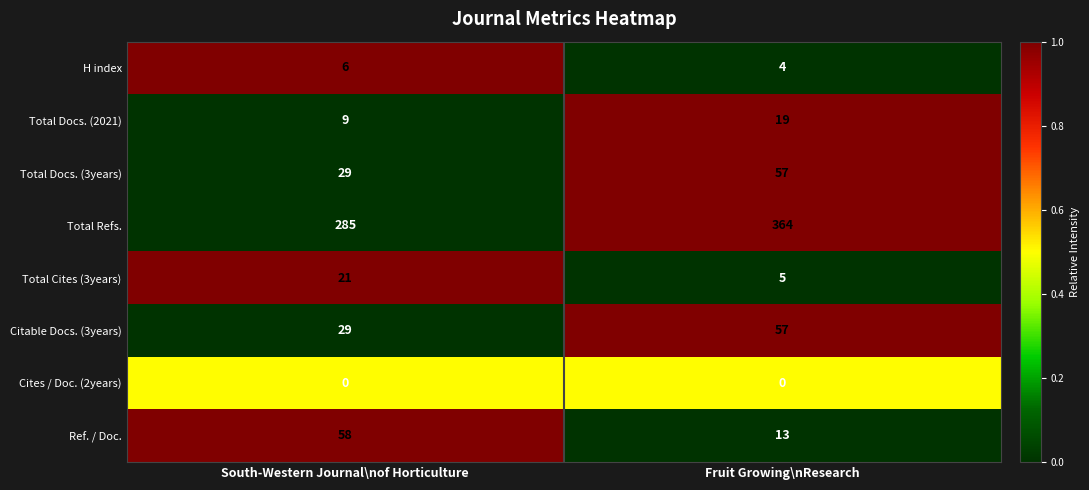

Reading left to right, list all the values displayed in this chart.

H index: South-Western Journal\nof Horticulture=6	Fruit Growing\nResearch=4
Total Docs. (2021): South-Western Journal\nof Horticulture=9	Fruit Growing\nResearch=19
Total Docs. (3years): South-Western Journal\nof Horticulture=29	Fruit Growing\nResearch=57
Total Refs.: South-Western Journal\nof Horticulture=285	Fruit Growing\nResearch=364
Total Cites (3years): South-Western Journal\nof Horticulture=21	Fruit Growing\nResearch=5
Citable Docs. (3years): South-Western Journal\nof Horticulture=29	Fruit Growing\nResearch=57
Cites / Doc. (2years): South-Western Journal\nof Horticulture=0	Fruit Growing\nResearch=0
Ref. / Doc.: South-Western Journal\nof Horticulture=58	Fruit Growing\nResearch=13